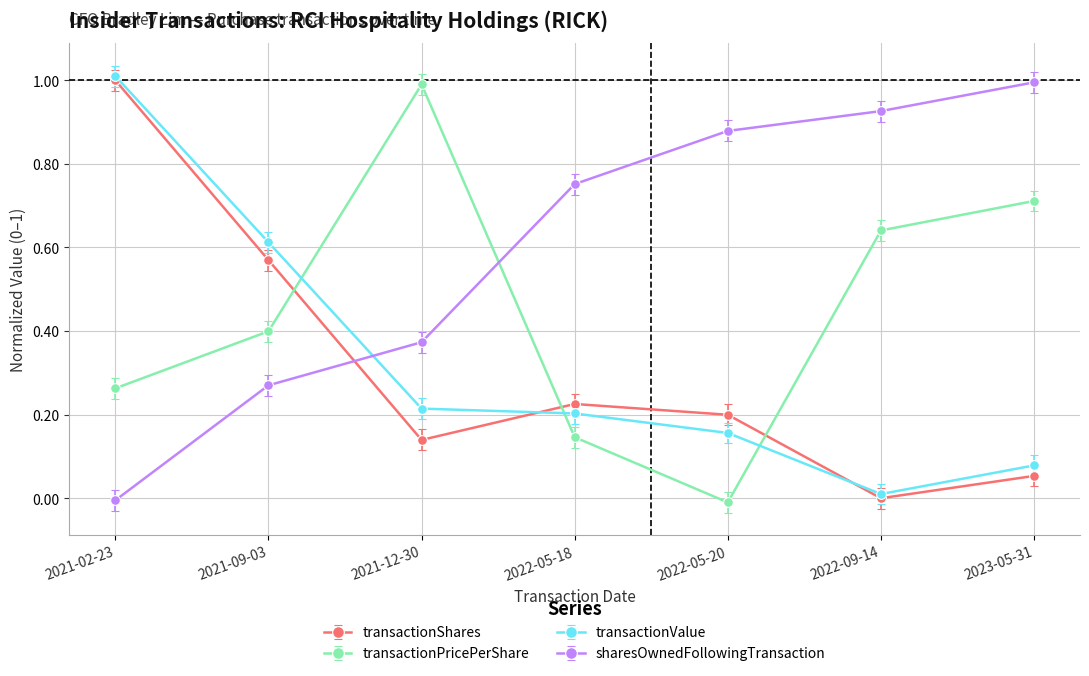

At which label does transactionPricePerShare reach its peak?

2021-12-30